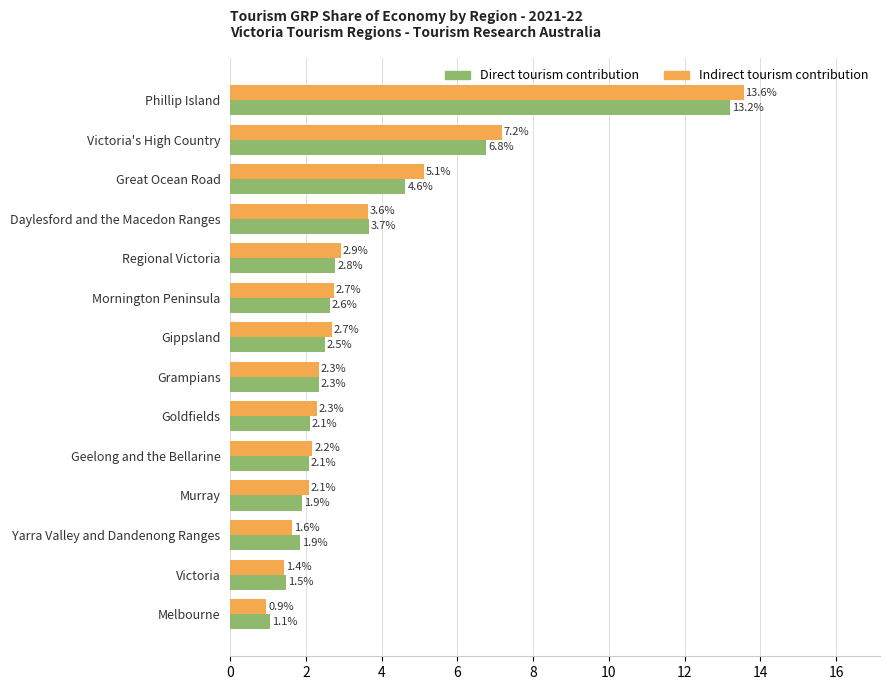

Which series has the largest total across all categories?

Indirect tourism contribution